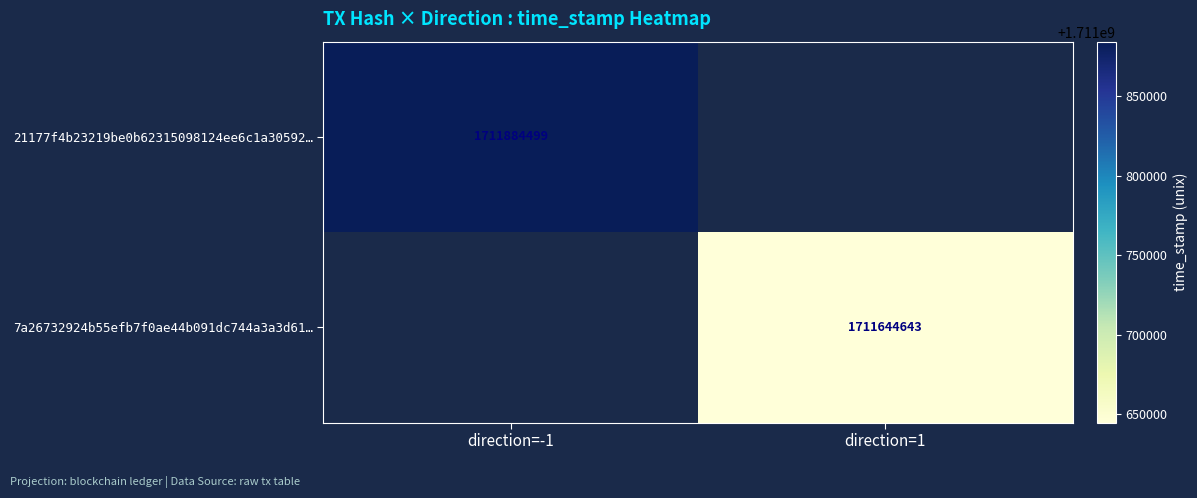

The 7a26732924b55efb7f0ae44b091dc744a3a3d61… series shows 478573433 at direction=1. True or false?

False